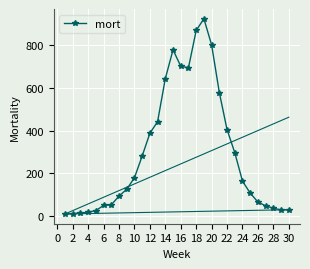

What is the value of the 23rd point from the left?

296